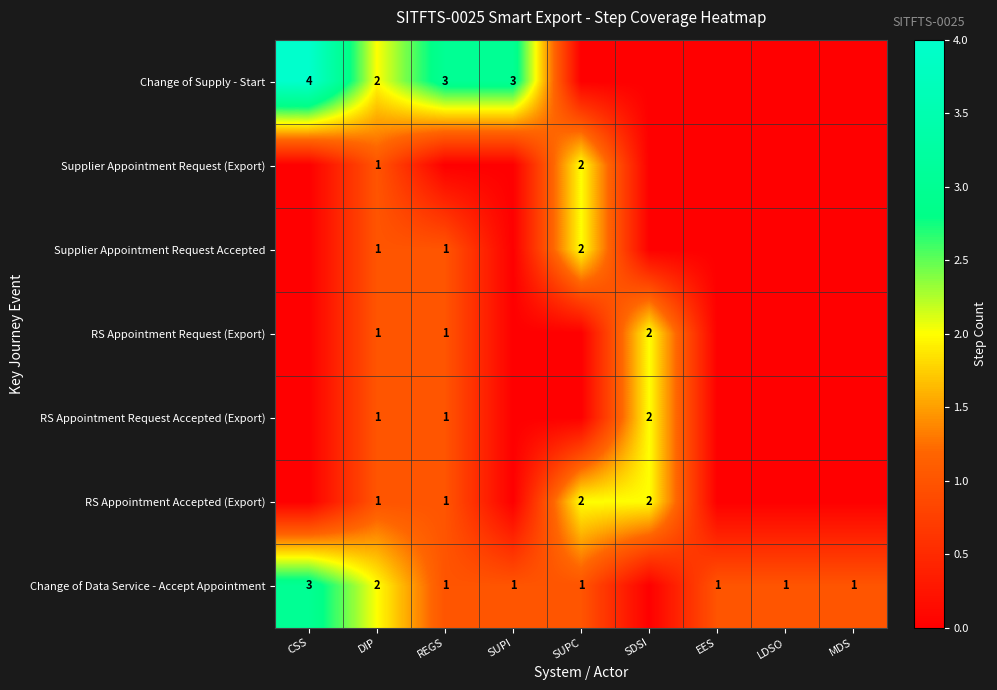

Is it true that Change of Supply - Start equals 5 at SUPI?

False